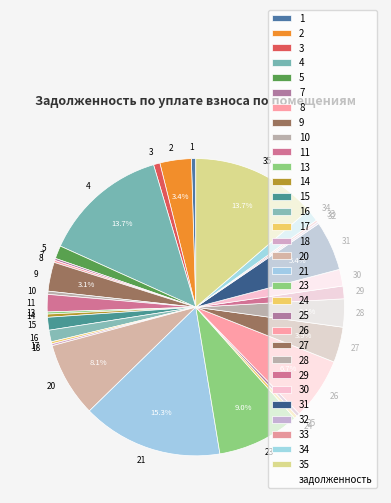

Which category has the biggest portion of the pie?

21